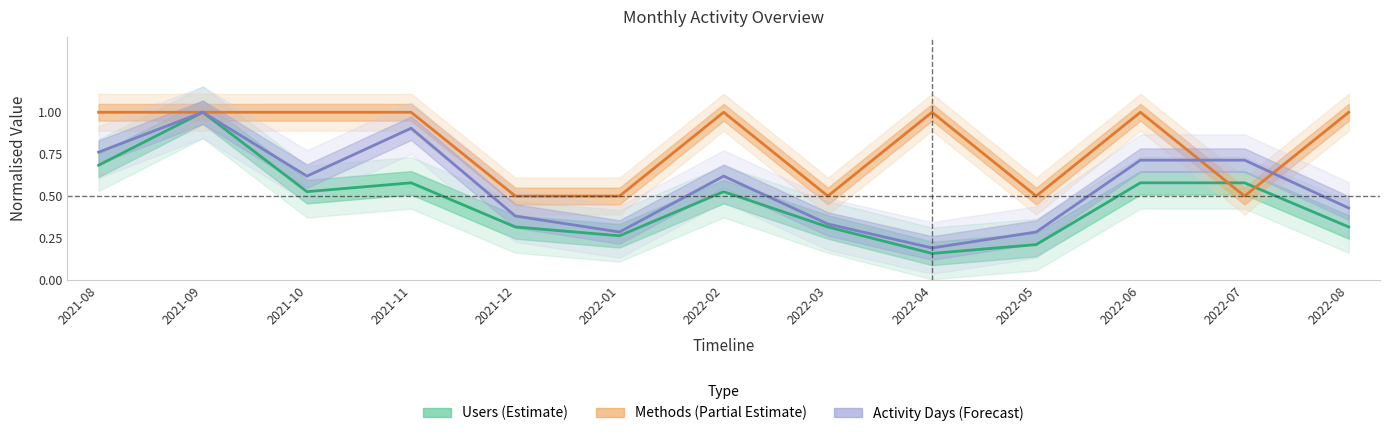

What is the label of the 2nd point from the left?

2021-09